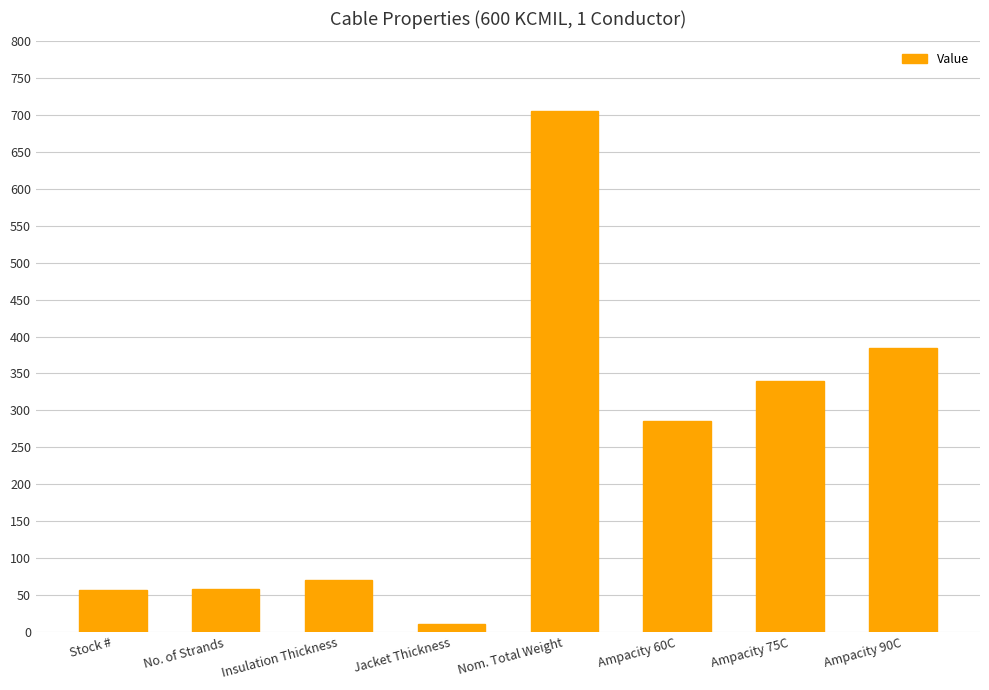

What is the difference between the maximum and second lowest values?

649